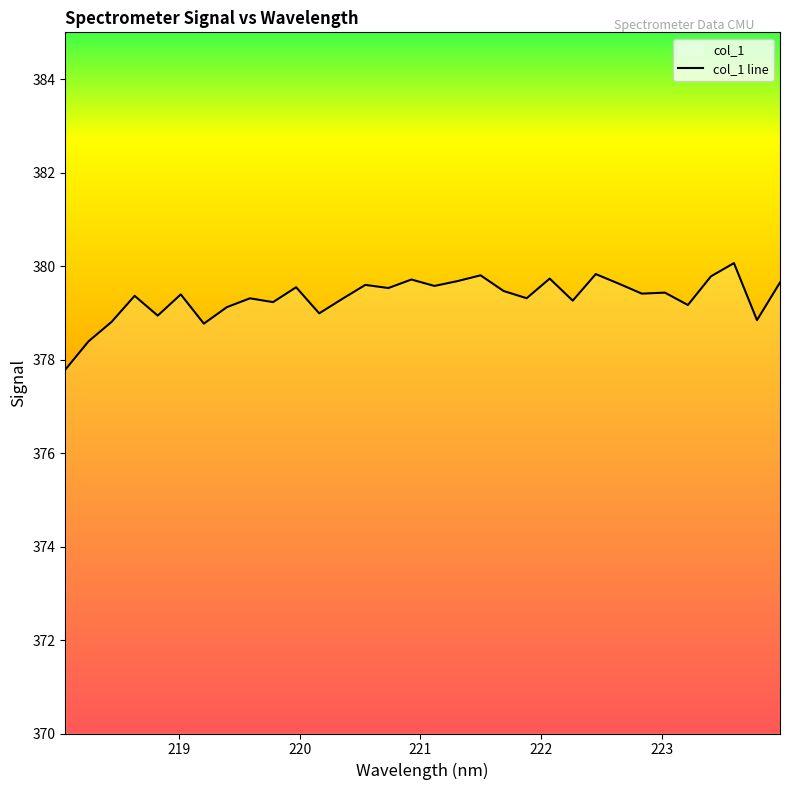

What is the greatest value displayed?

380.1